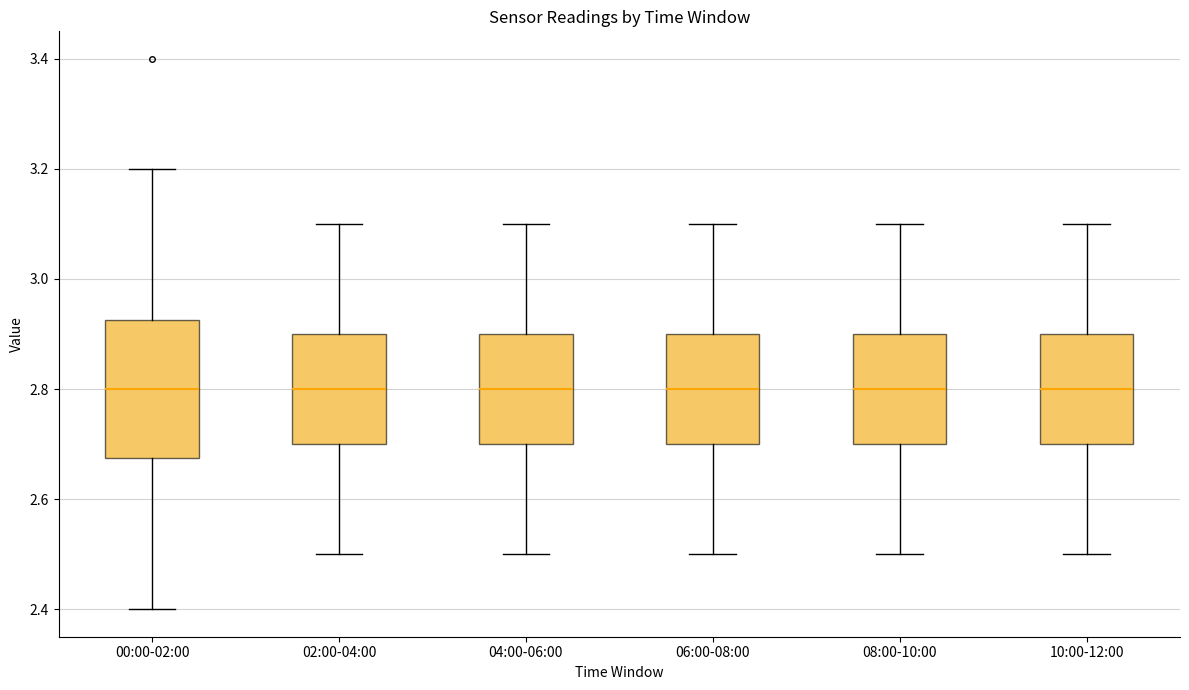

Reading left to right, transcribe this box plot: for each box, give where its median line is, the range the box spans, and where its two whiskers end, as read against the y-axis. The values are not printed on the chart, so give them approximately, as read against the axis.

00:00-02:00: median 2.80, box 2.68 to 2.92, whiskers 2.40 to 3.20
02:00-04:00: median 2.80, box 2.70 to 2.90, whiskers 2.50 to 3.10
04:00-06:00: median 2.80, box 2.70 to 2.90, whiskers 2.50 to 3.10
06:00-08:00: median 2.80, box 2.70 to 2.90, whiskers 2.50 to 3.10
08:00-10:00: median 2.80, box 2.70 to 2.90, whiskers 2.50 to 3.10
10:00-12:00: median 2.80, box 2.70 to 2.90, whiskers 2.50 to 3.10